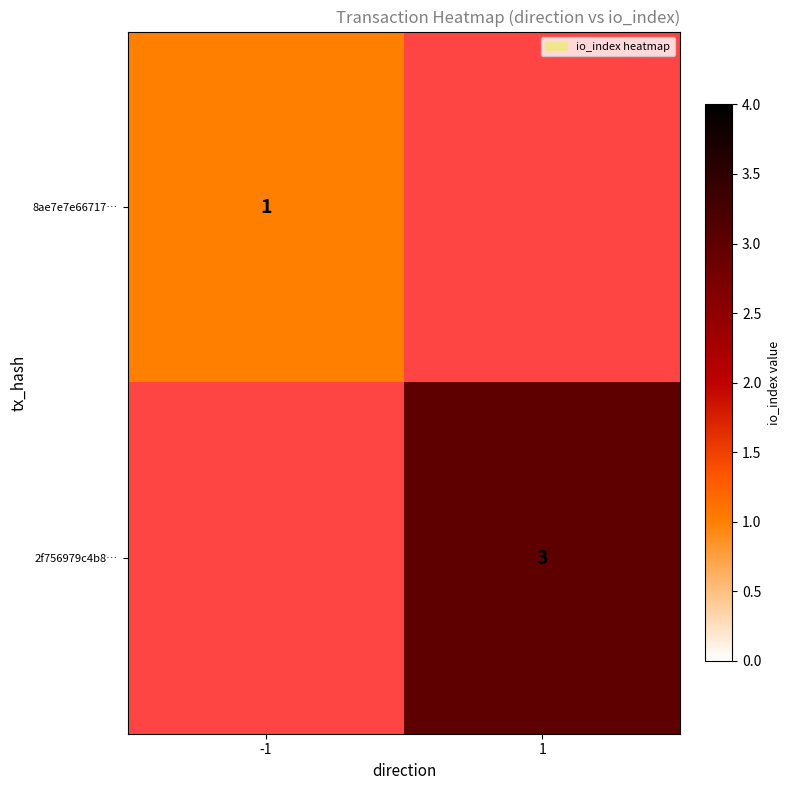

Is it true that 2f756979c4b8… equals 3 at 1?

True